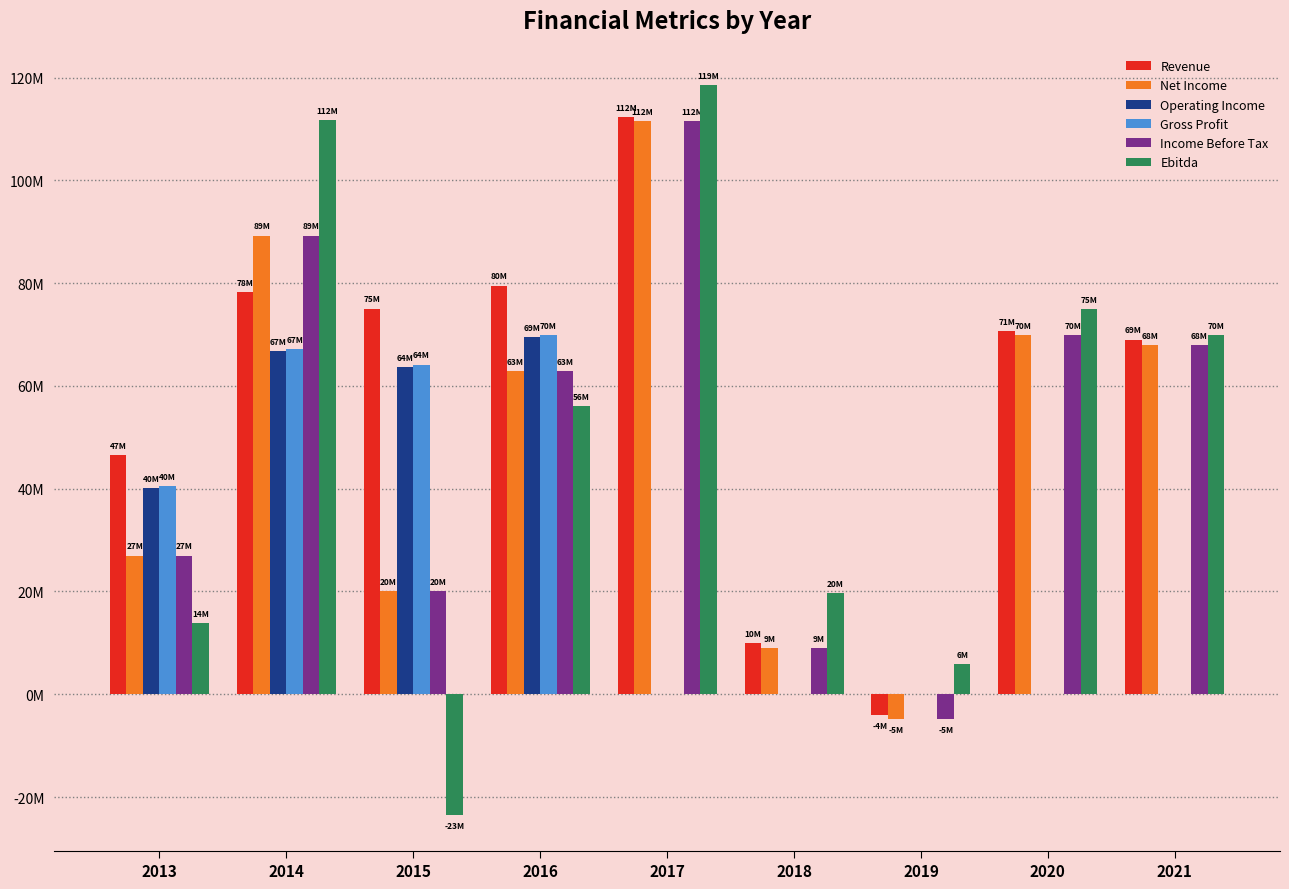

What are all the series names shown in the legend?

Revenue, Net Income, Operating Income, Gross Profit, Income Before Tax, Ebitda